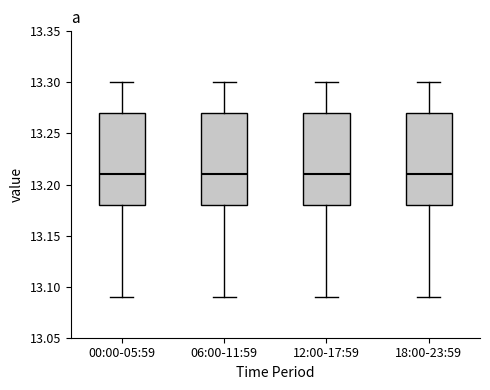

Reading left to right, transcribe this box plot: for each box, give where its median line is, the range the box spans, and where its two whiskers end, as read against the y-axis. The values are not printed on the chart, so give them approximately, as read against the axis.

00:00-05:59: median 13.21, box 13.18 to 13.27, whiskers 13.09 to 13.30
06:00-11:59: median 13.21, box 13.18 to 13.27, whiskers 13.09 to 13.30
12:00-17:59: median 13.21, box 13.18 to 13.27, whiskers 13.09 to 13.30
18:00-23:59: median 13.21, box 13.18 to 13.27, whiskers 13.09 to 13.30